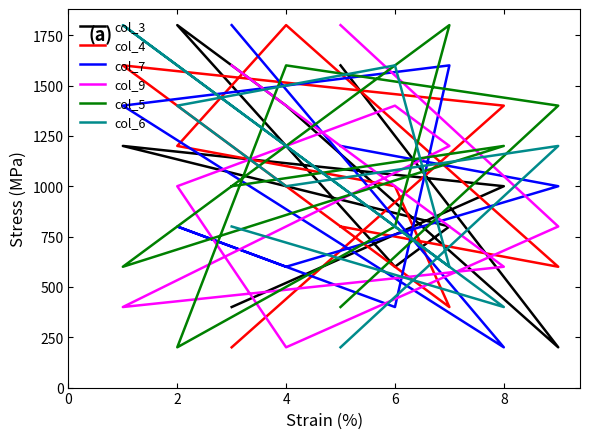

In col_6, how many points are higher than both neighbors (excluding endpoints)?

3